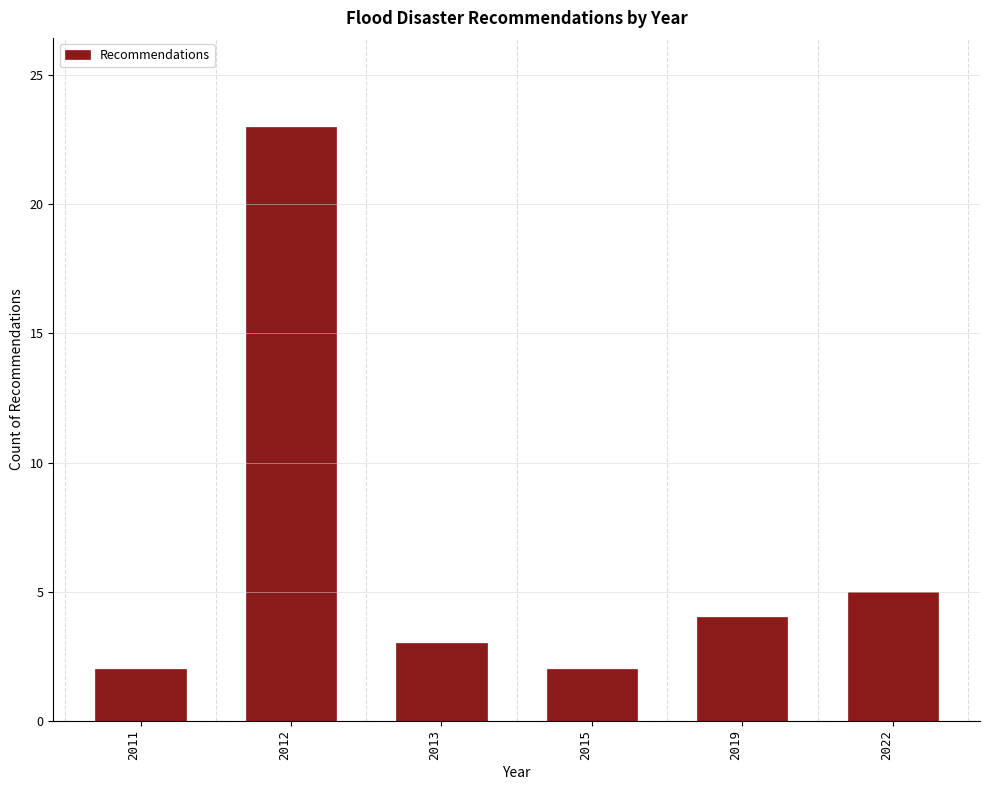

Reading left to right, transcribe all the data shown in this chart.

2	23	3	2	4	5